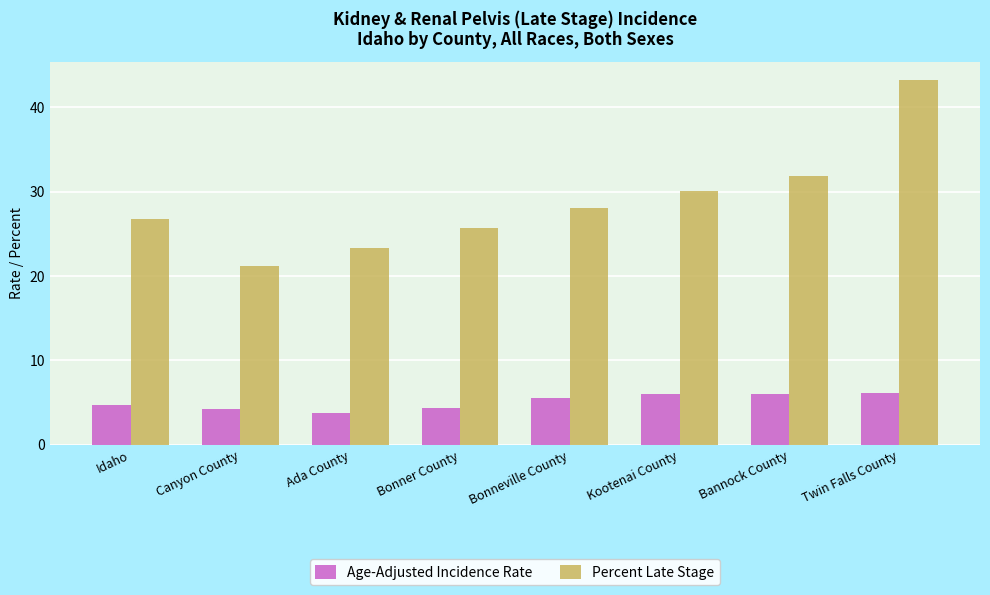

What is the label of the 1st bar from the right?

Twin Falls County